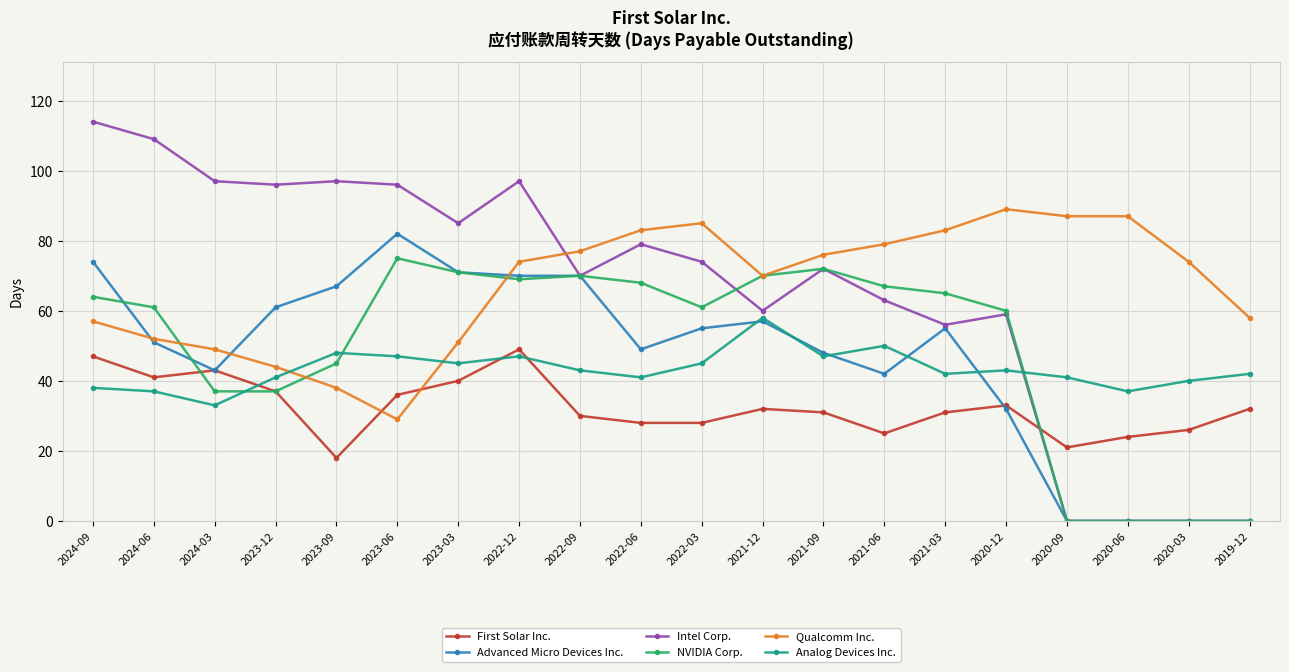

Is the value of Intel Corp. at 2020-06 greater than the value of Advanced Micro Devices Inc. at 2024-06?

No